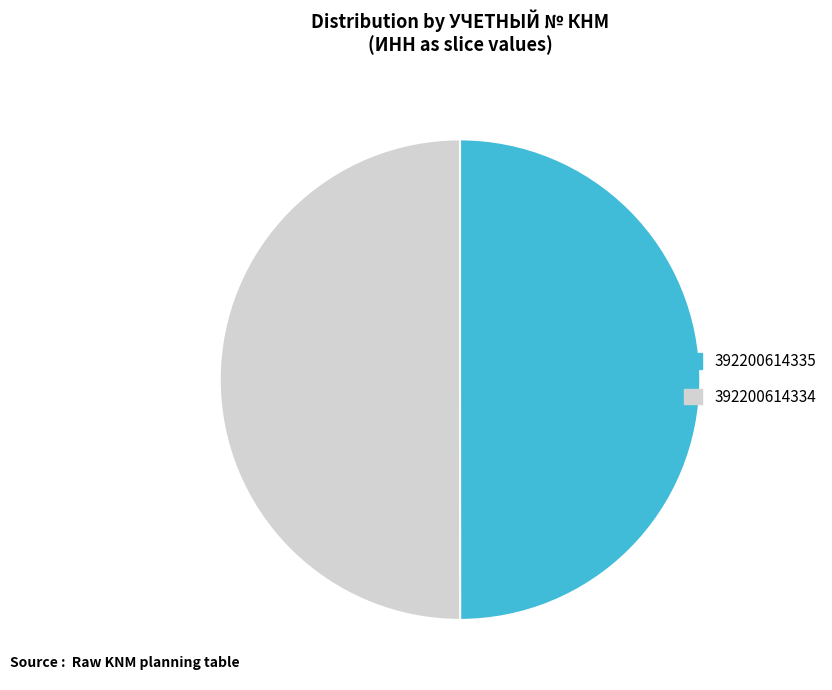

The 392200614335 slice represents 50% of the pie. True or false?

True